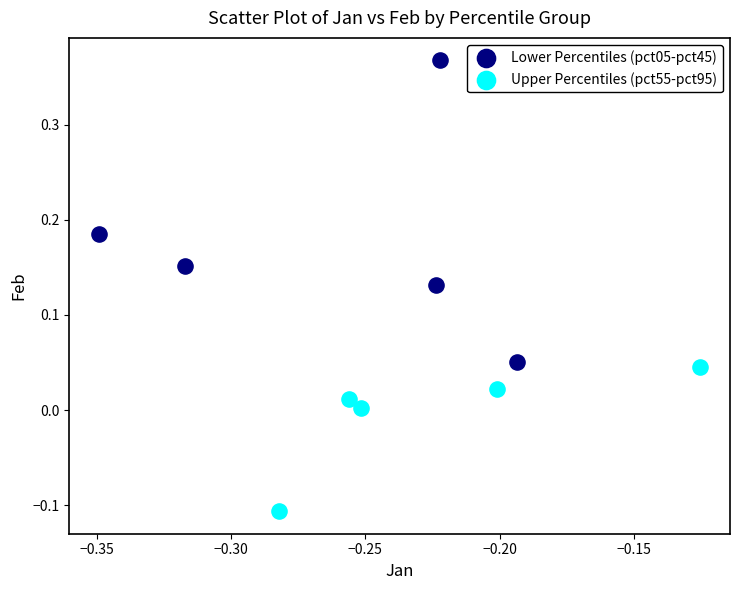

Which series contains the highest Y value?

Lower Percentiles (pct05-pct45)